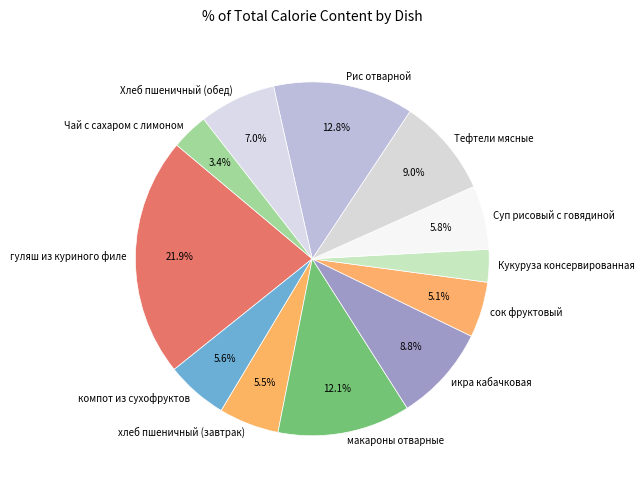

Which category has the biggest portion of the pie?

гуляш из куриного филе